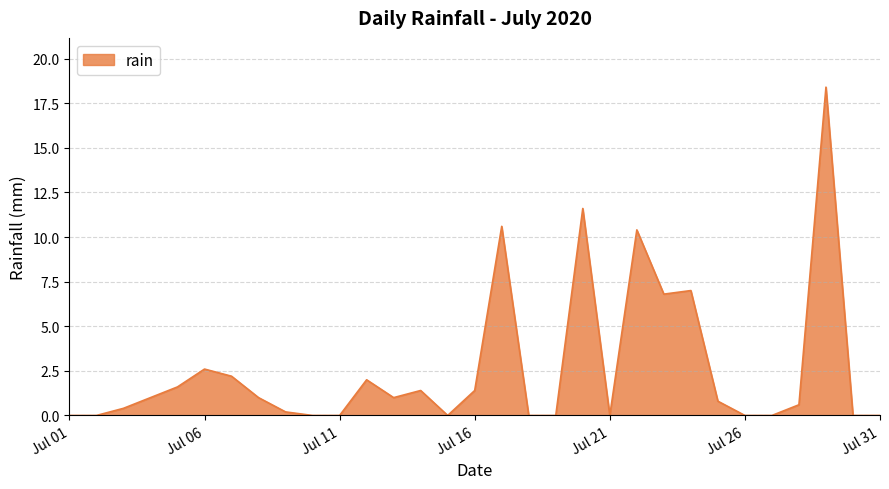

What is the greatest value displayed?

18.4